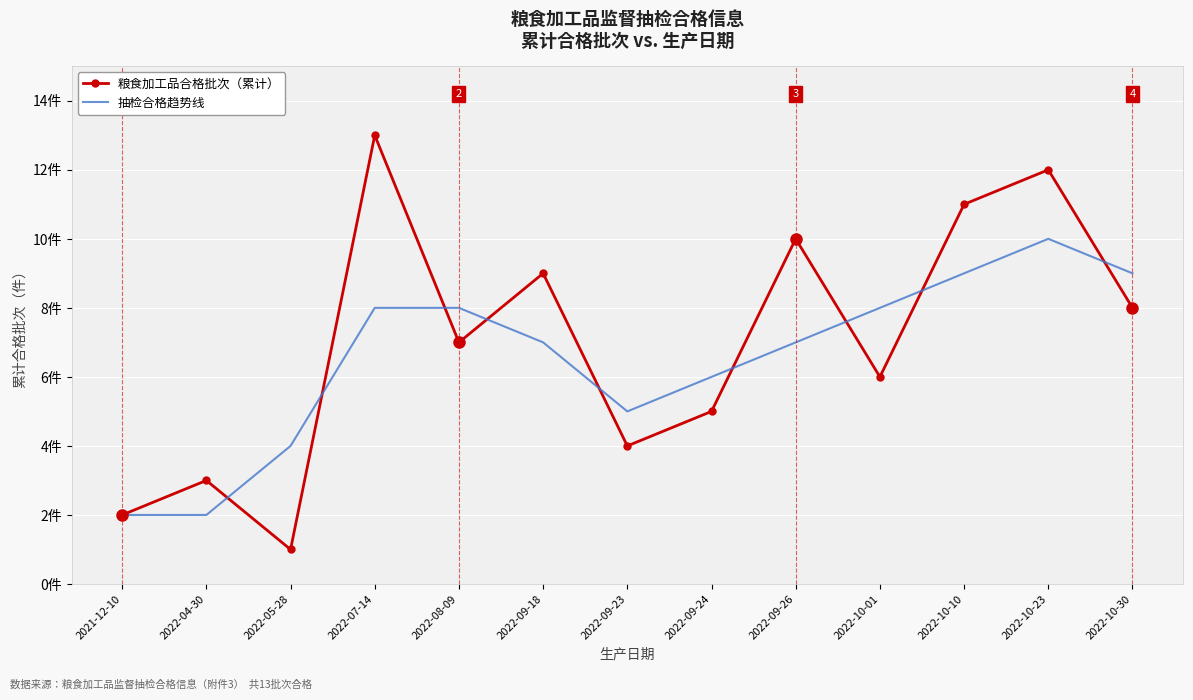

What is the difference between the second highest and minimum values in the 抽检合格趋势线 series?

7